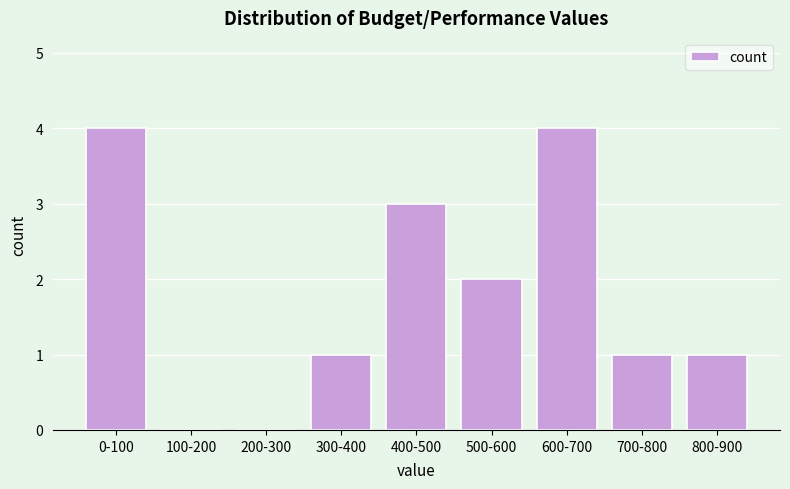

Reading left to right, transcribe all the data shown in this chart.

0-100=4	100-200=0	200-300=0	300-400=1	400-500=3	500-600=2	600-700=4	700-800=1	800-900=1